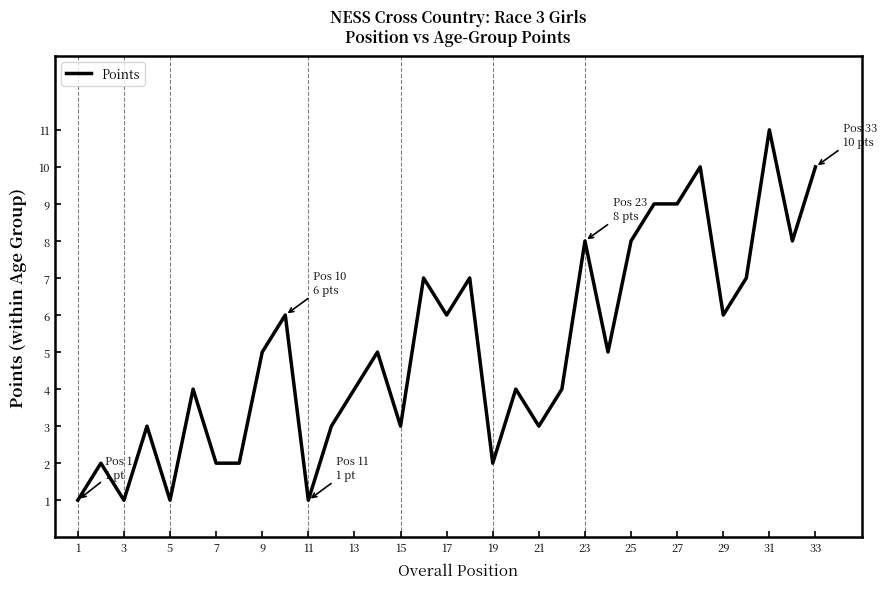

What is the maximum value shown in the chart?

11